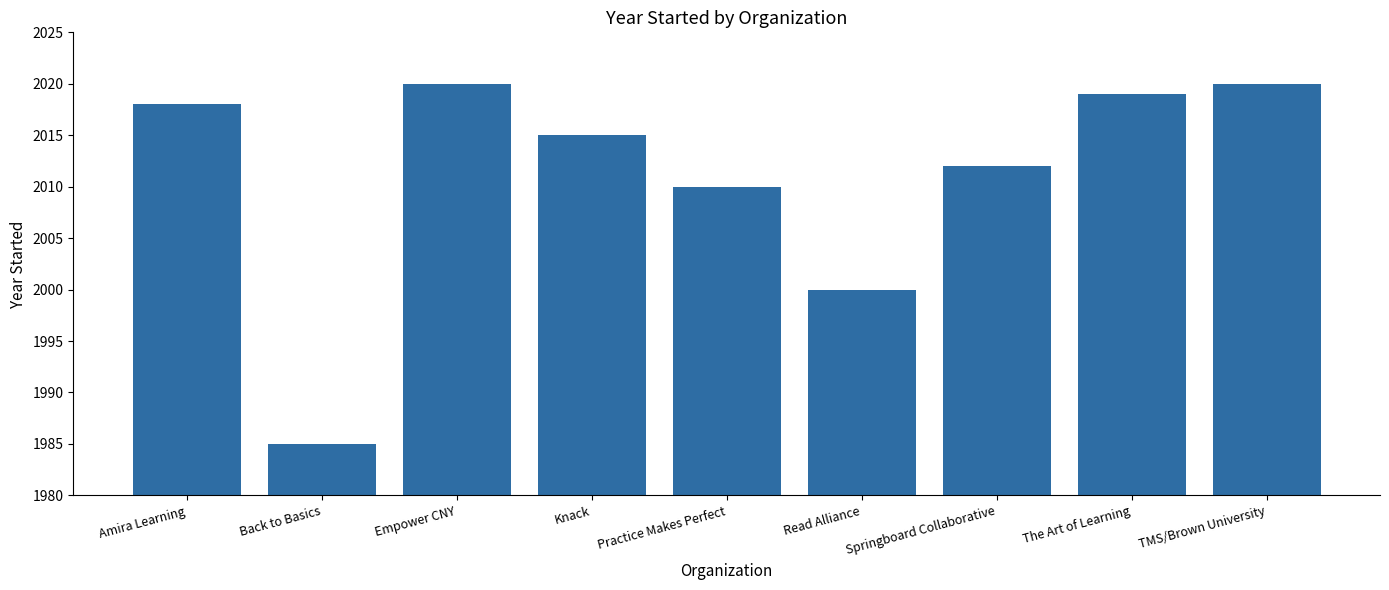

At which label is the value closest to 2002?

Read Alliance